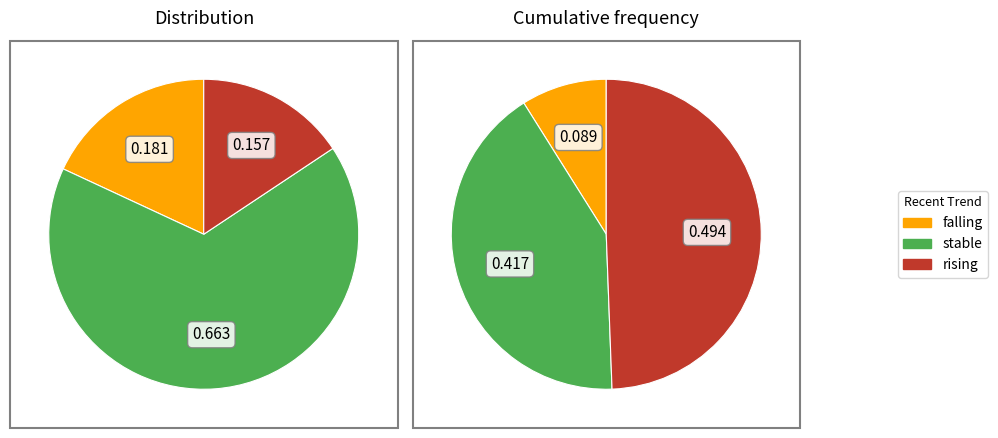

Which slice is the largest?

stable